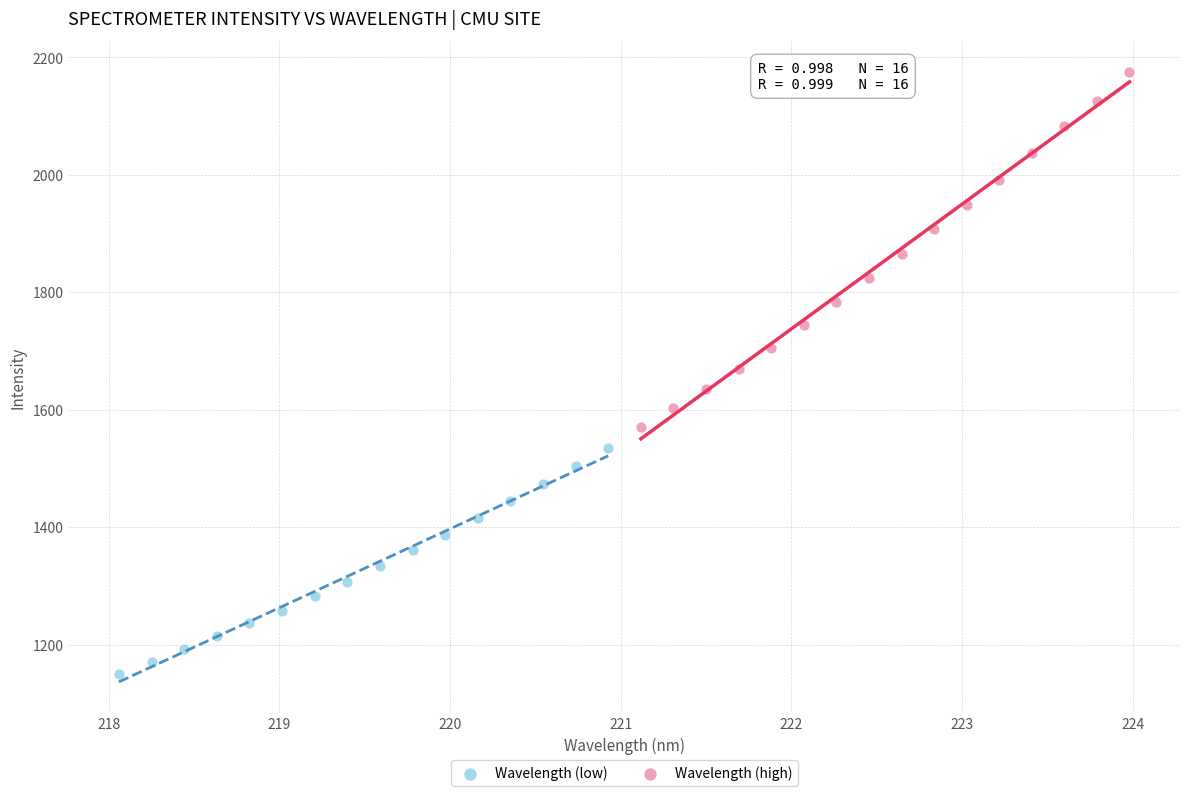

What are all the series names shown in the legend?

Wavelength (low), Wavelength (high)